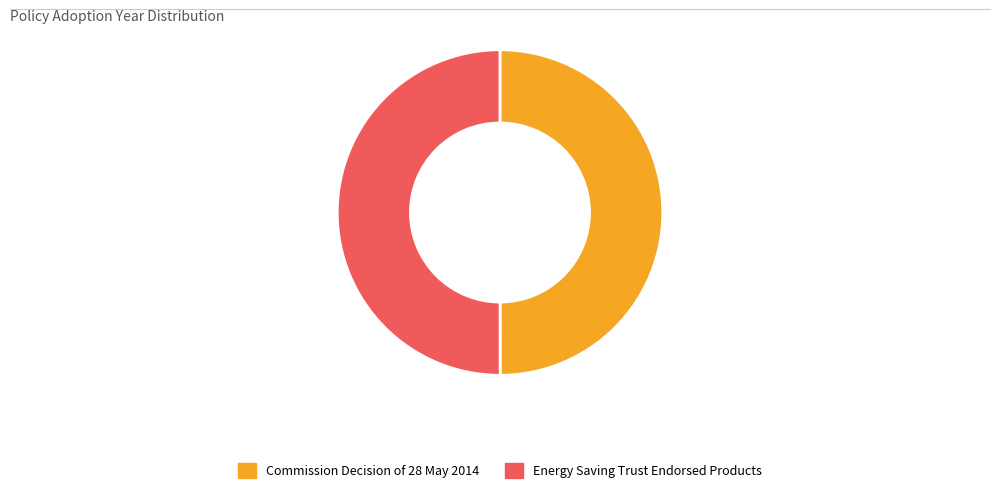

Is it true that Commission Decision of 28 May 2014 is 50% of the pie?

True